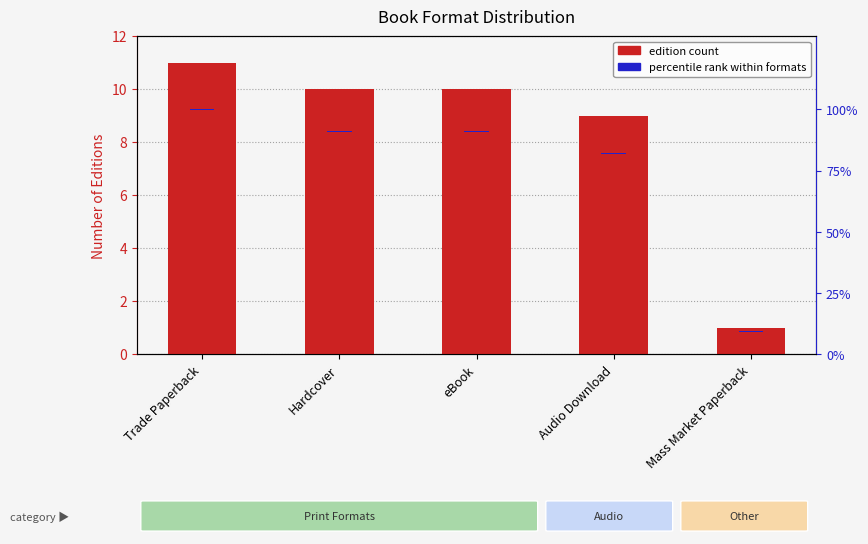

What is the sum of all percentile rank values?

2.5